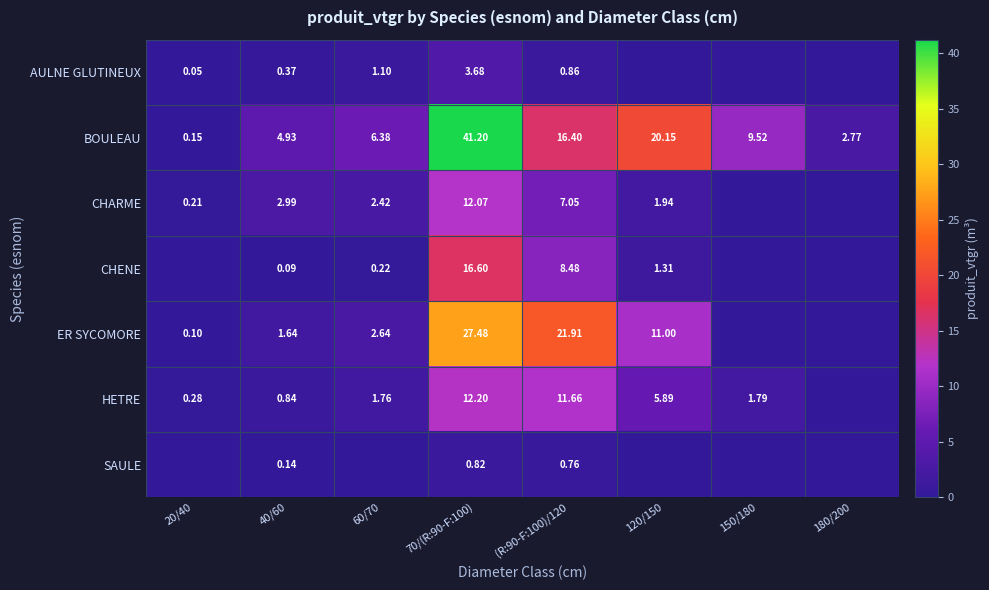

What is the spread (max minus min) of values at 180/200?

2.8